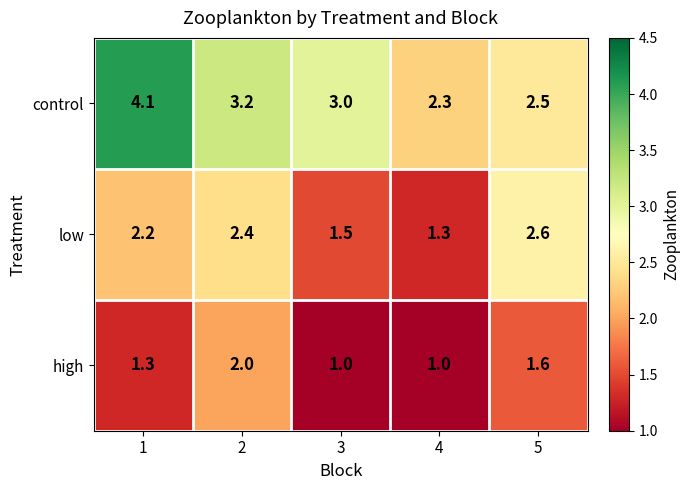

Reading left to right, extract all data points from this chart.

control: 1=4.1	2=3.2	3=3.0	4=2.3	5=2.5
low: 1=2.2	2=2.4	3=1.5	4=1.3	5=2.6
high: 1=1.3	2=2.0	3=1.0	4=1.0	5=1.6